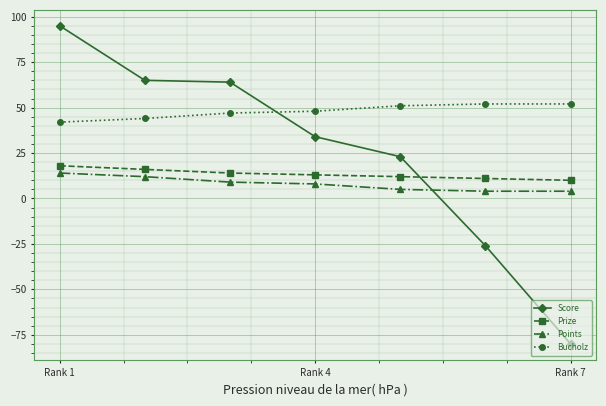

What is the sum of all Points values?

56